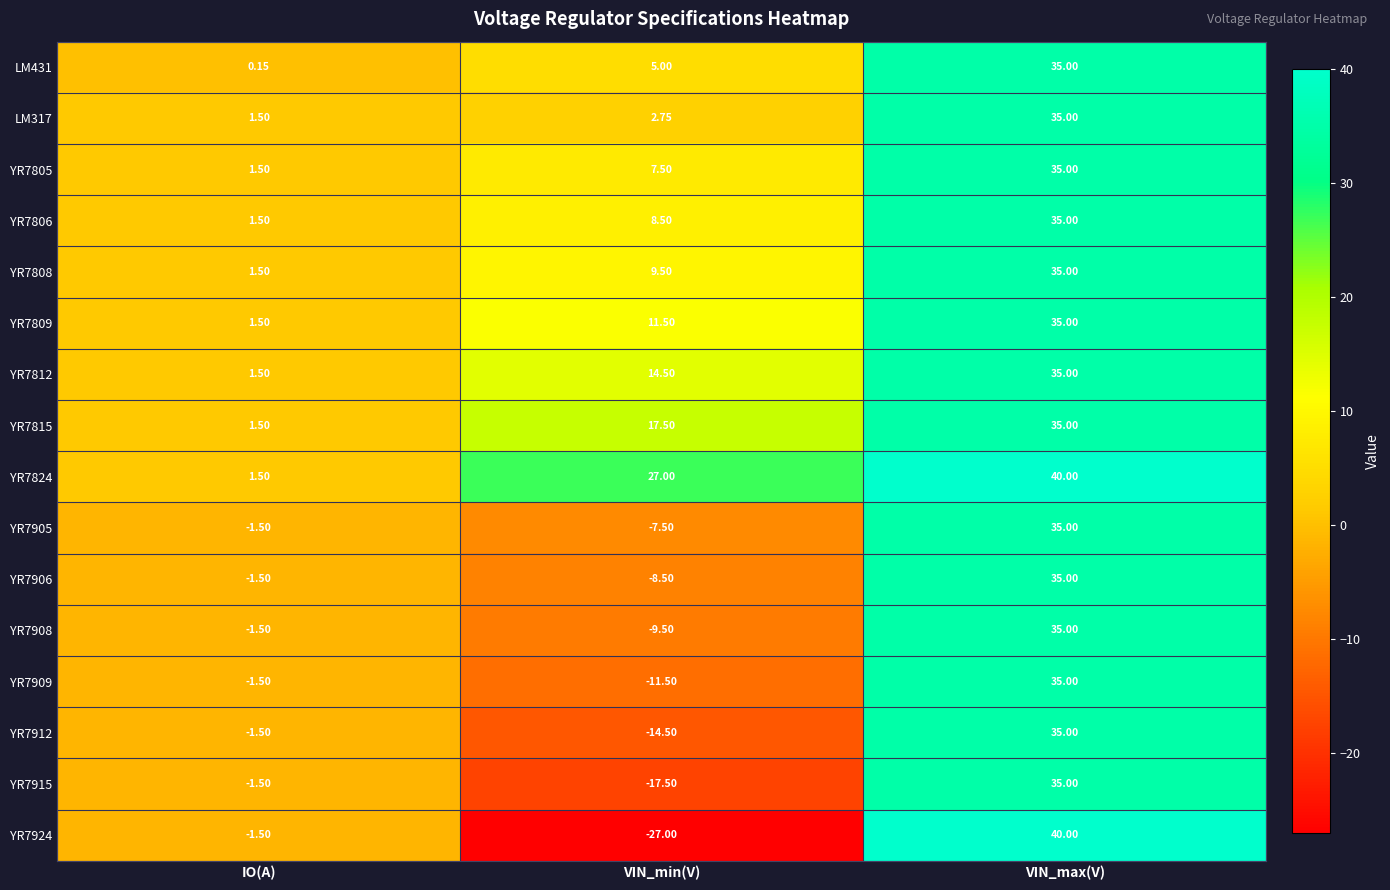

Is the value of YR7912 at IO(A) greater than the value of YR7915 at VIN_min(V)?

Yes